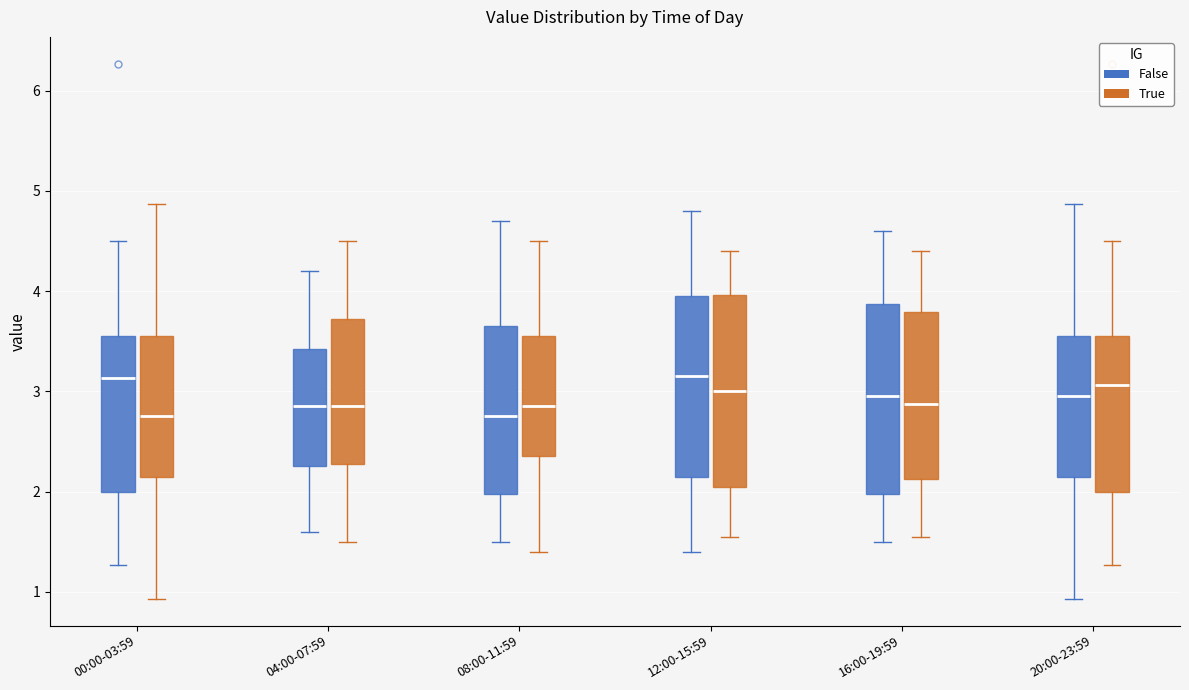

Reading left to right, transcribe this box plot: for each box, give where its median line is, the range the box spans, and where its two whiskers end, as read against the y-axis. The values are not printed on the chart, so give them approximately, as read against the axis.

00:00-03:59 (False): median 3.1, box 2.0 to 3.5, whiskers 1.3 to 4.5
00:00-03:59 (True): median 2.8, box 2.1 to 3.6, whiskers 0.9 to 4.9
04:00-07:59 (False): median 2.9, box 2.3 to 3.4, whiskers 1.6 to 4.2
04:00-07:59 (True): median 2.9, box 2.3 to 3.7, whiskers 1.5 to 4.5
08:00-11:59 (False): median 2.8, box 2.0 to 3.7, whiskers 1.5 to 4.7
08:00-11:59 (True): median 2.9, box 2.4 to 3.6, whiskers 1.4 to 4.5
12:00-15:59 (False): median 3.2, box 2.2 to 4.0, whiskers 1.4 to 4.8
12:00-15:59 (True): median 3.0, box 2.1 to 4.0, whiskers 1.6 to 4.4
16:00-19:59 (False): median 3.0, box 2.0 to 3.9, whiskers 1.5 to 4.6
16:00-19:59 (True): median 2.9, box 2.1 to 3.8, whiskers 1.6 to 4.4
20:00-23:59 (False): median 3.0, box 2.1 to 3.6, whiskers 0.9 to 4.9
20:00-23:59 (True): median 3.1, box 2.0 to 3.5, whiskers 1.3 to 4.5